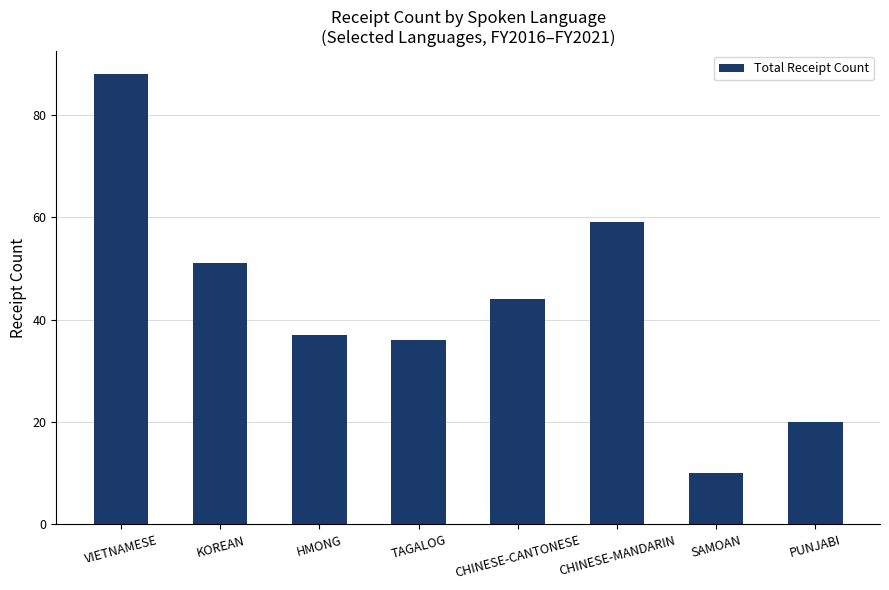

Which has a higher value, PUNJABI or HMONG?

HMONG